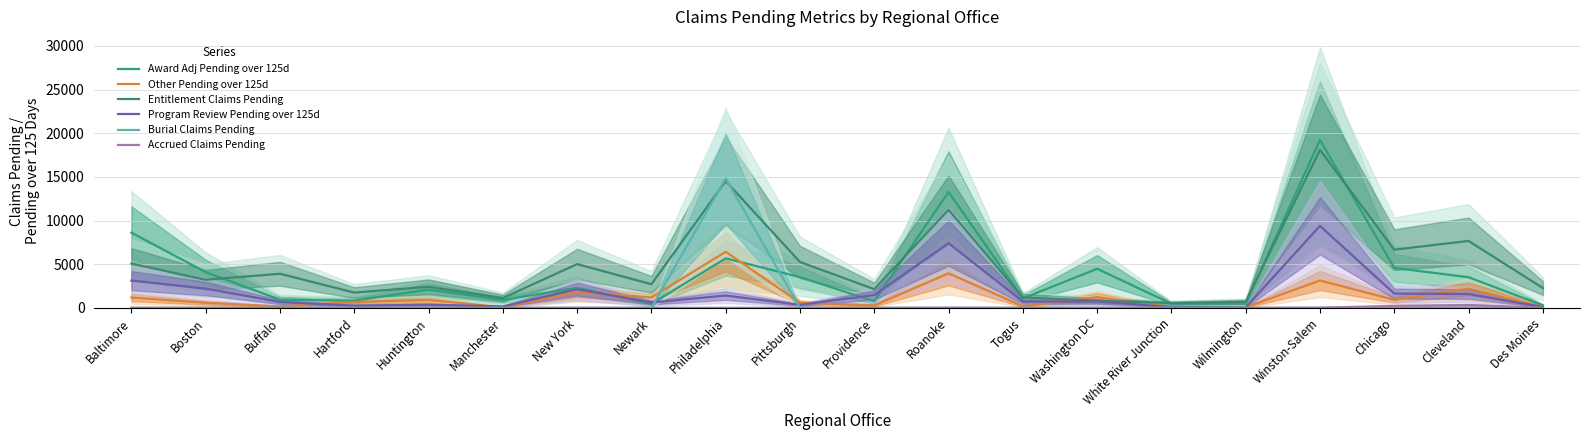

What position from the right is Newark?

13